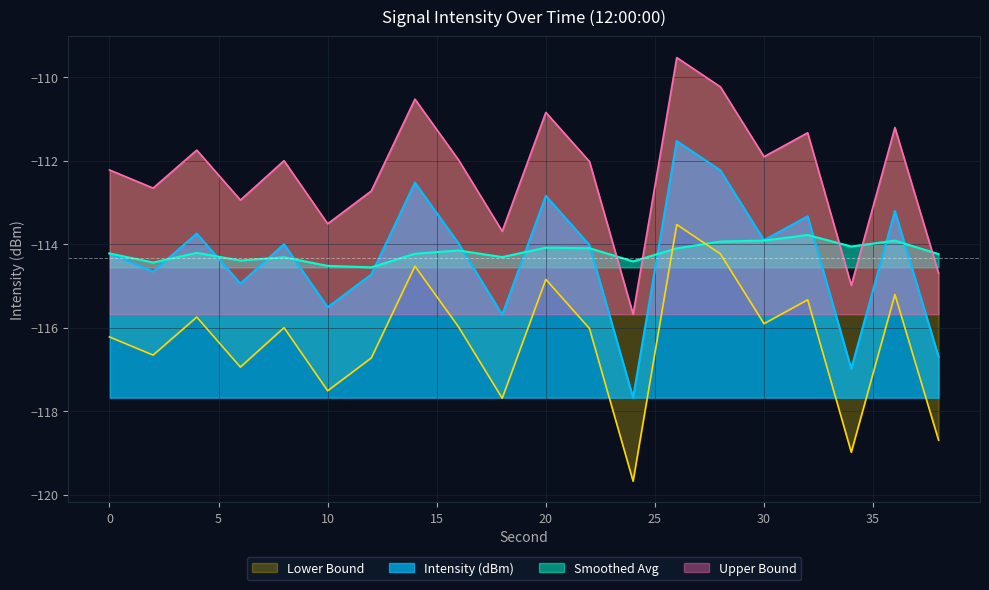

True or false: Lower Bound and Intensity (dBm) intersect in this chart.

False